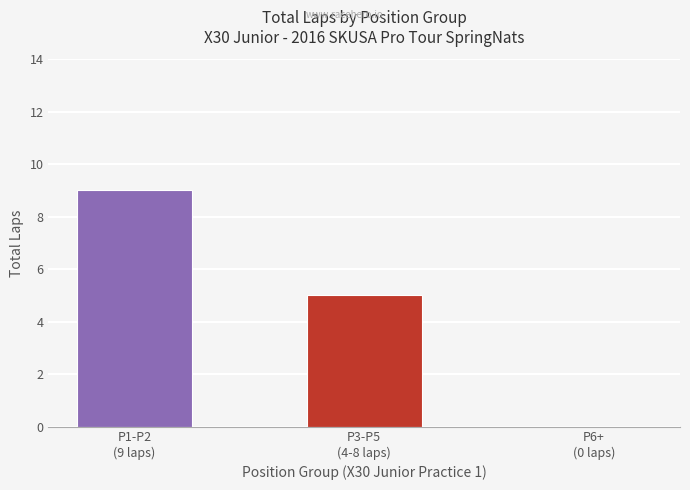

What is the greatest value displayed?

9